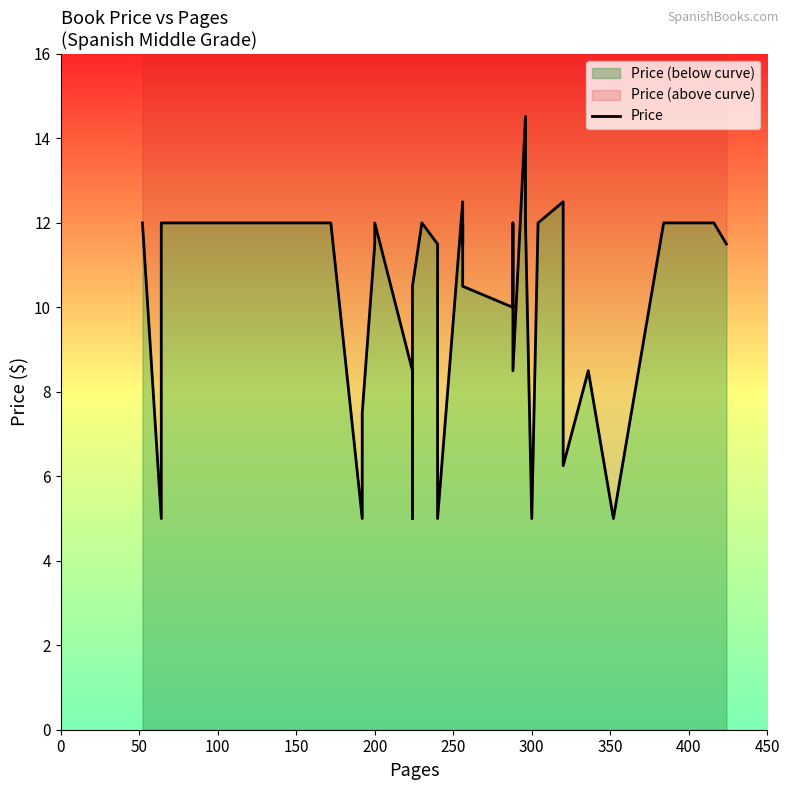

True or false: the data shows 12.0 at 200.

True